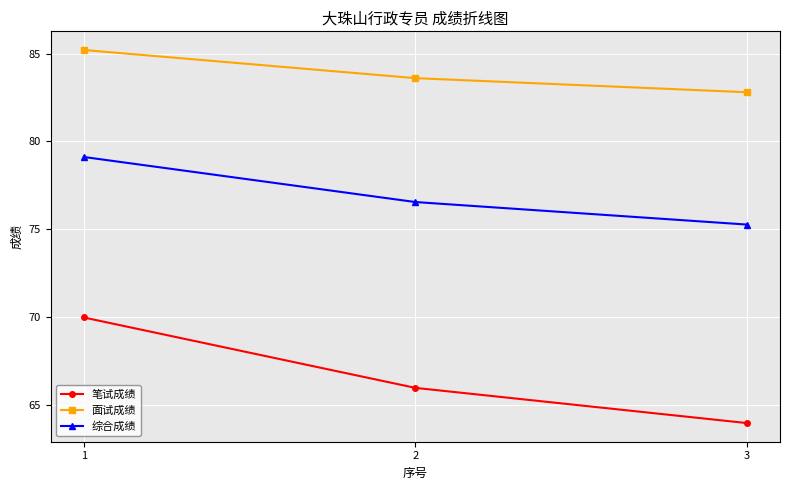

Is it true that 笔试成绩 equals 64.0 at 3?

True